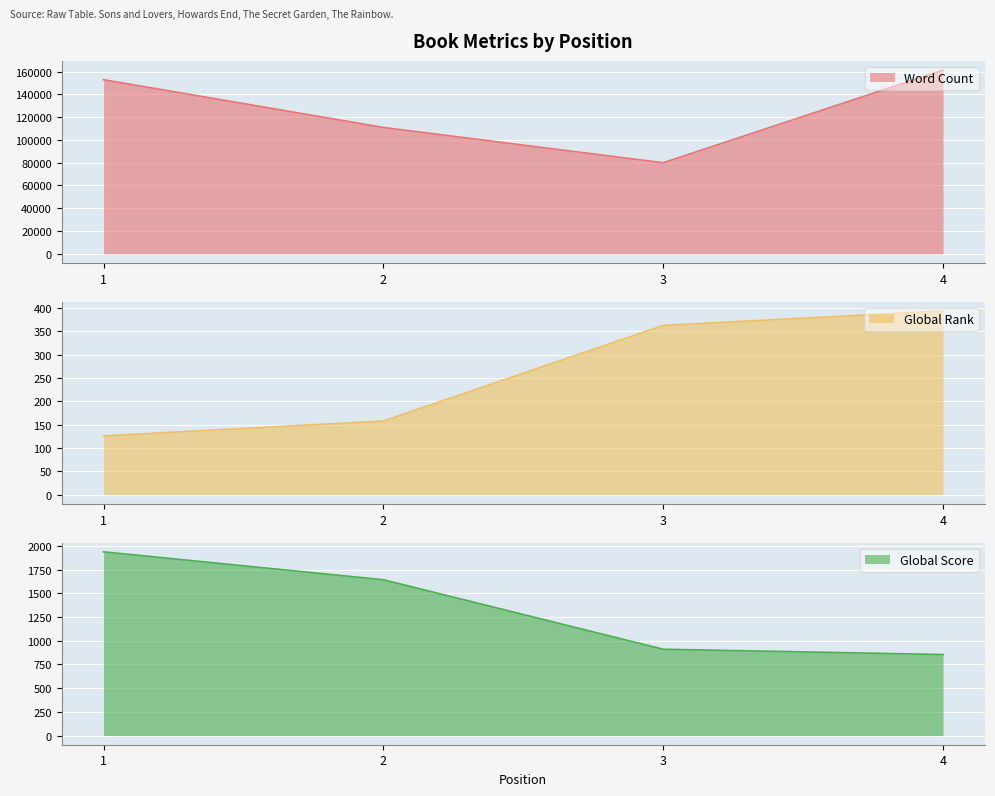

True or false: Word Count and Global Rank cross at least once.

False